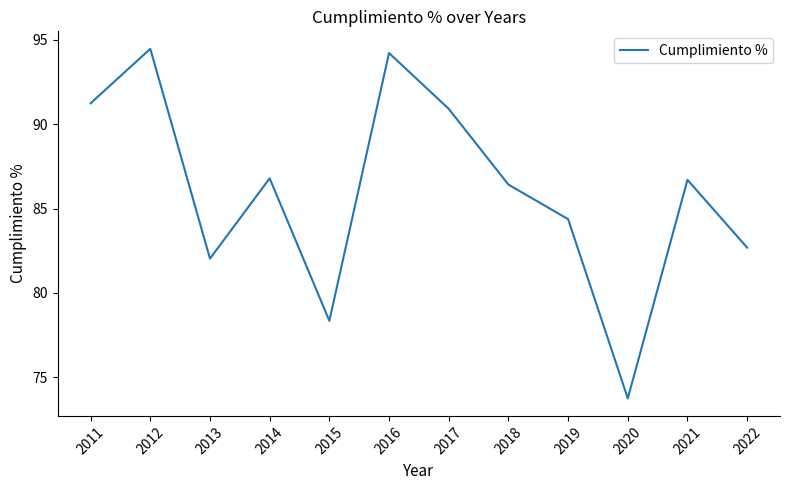

Read the value at 2017.

90.9